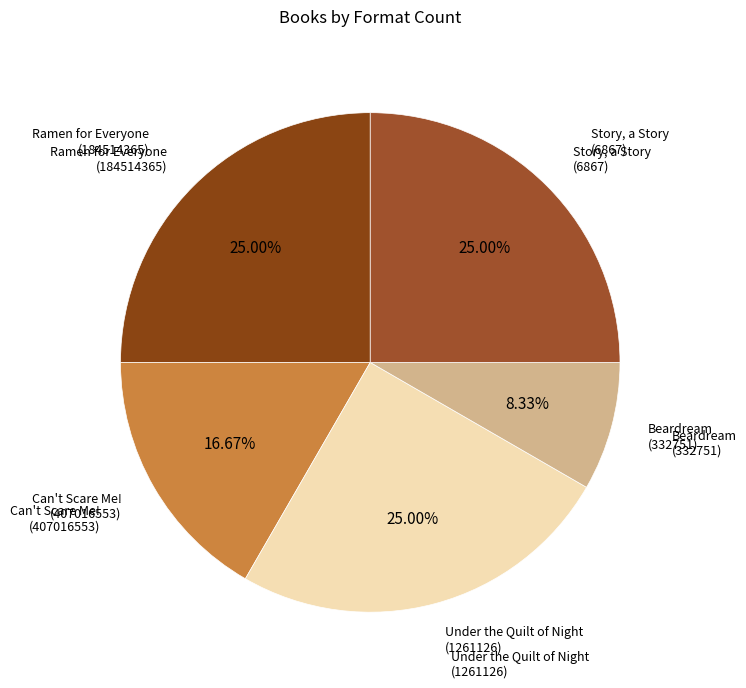

How many segments does this pie chart have?

5